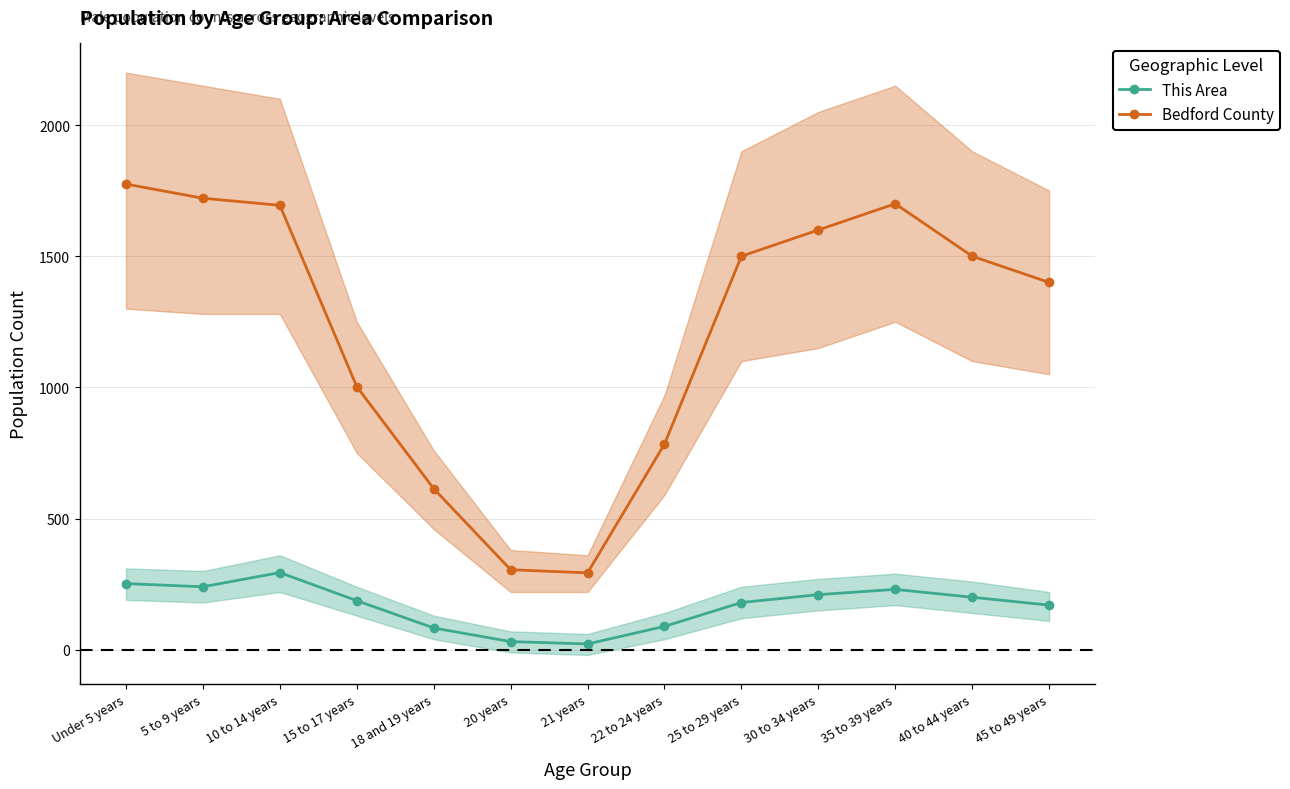

What is the maximum value for Bedford County?

1775